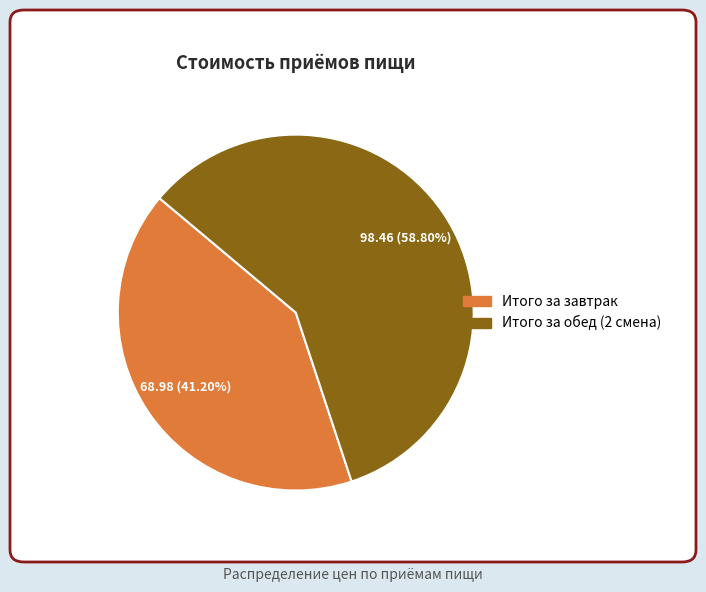

How many slices are in this pie chart?

2